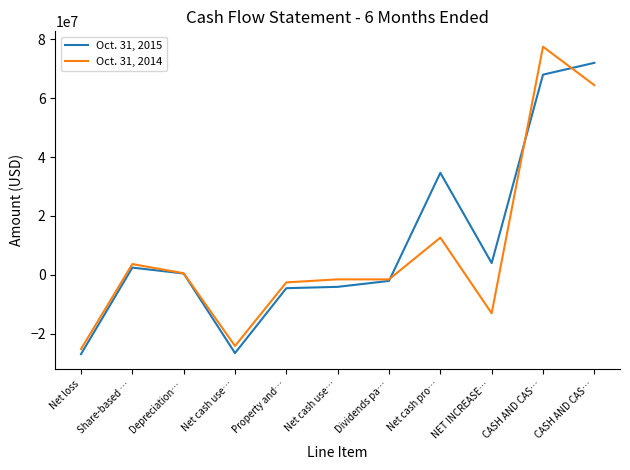

Does the chart have visible grid lines?

No